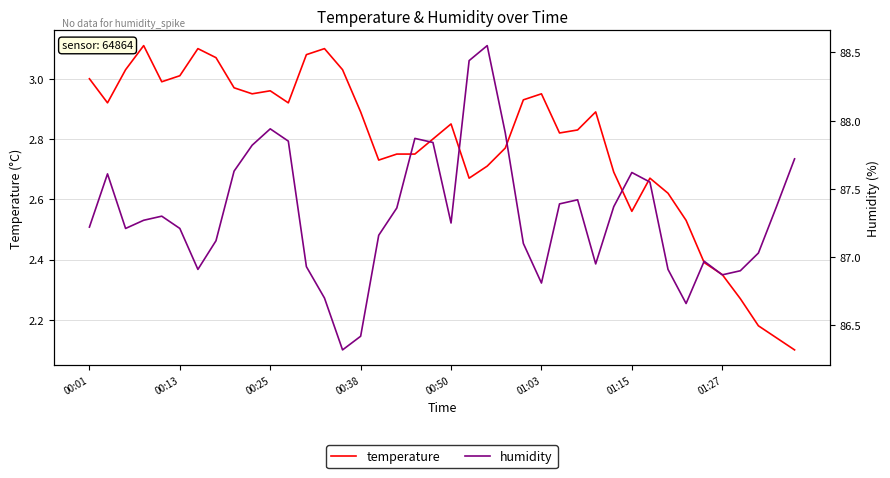

Is the value of humidity at 38 greater than the value of temperature at 34?

Yes